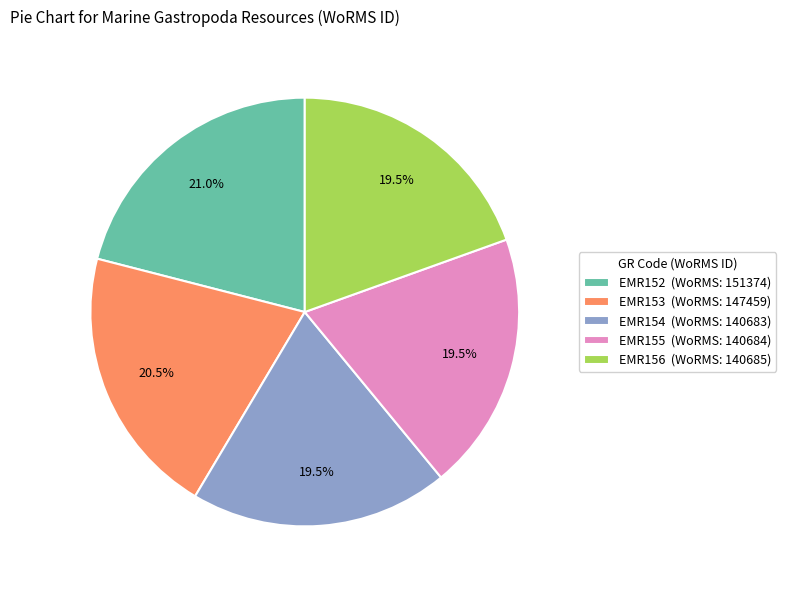

What is the largest slice in the pie chart?

EMR152